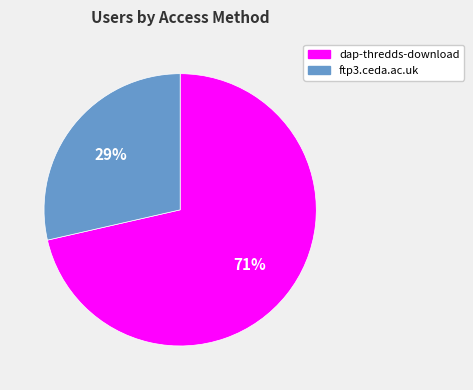

Combined, do dap-thredds-download and ftp3.ceda.ac.uk account for over 50%?

Yes